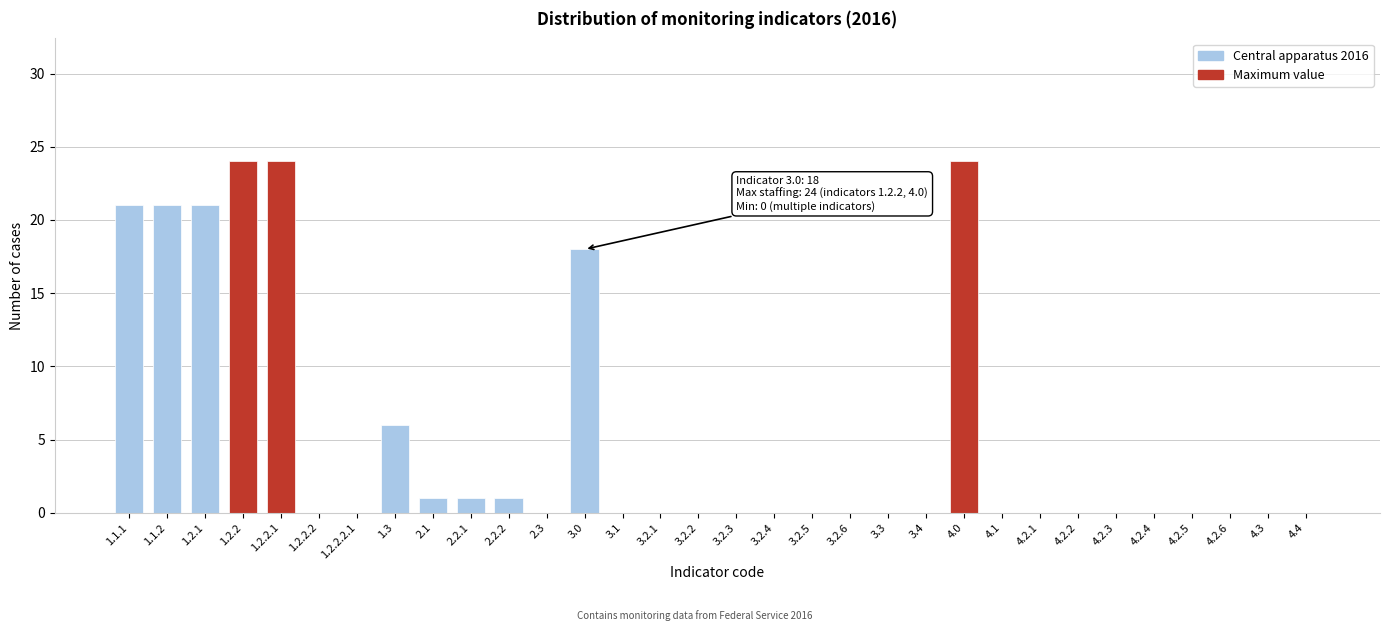

Which has a higher value, 2.2.1 or 1.1.2?

1.1.2